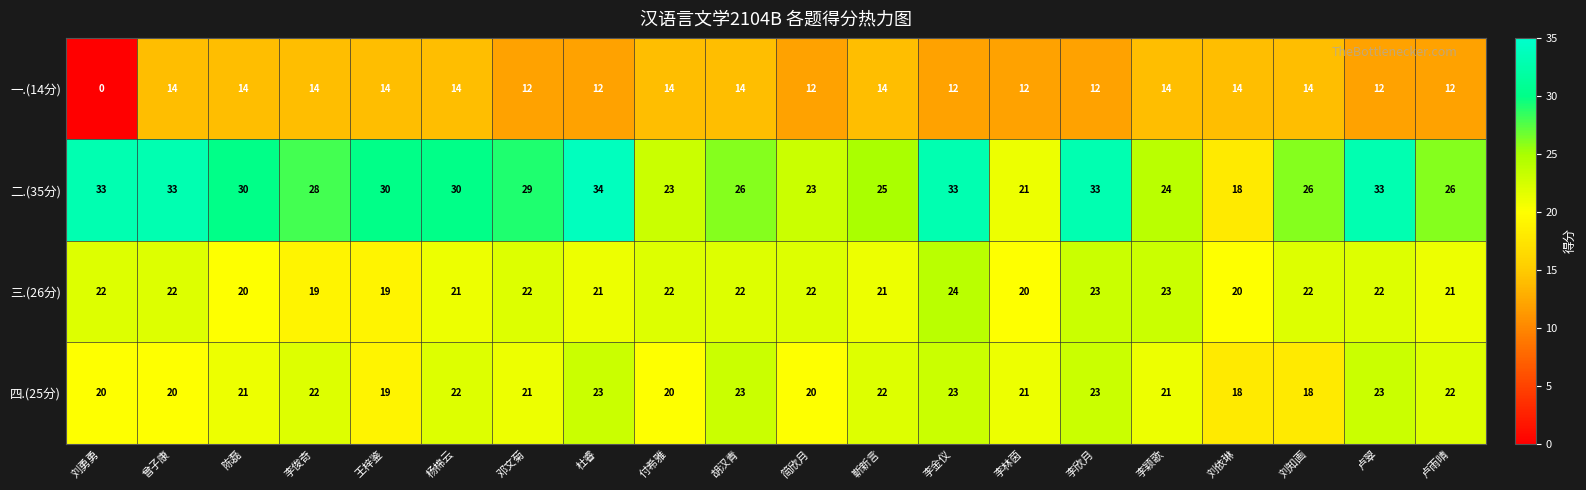

At how many categories does at least one series exceed 0?

20